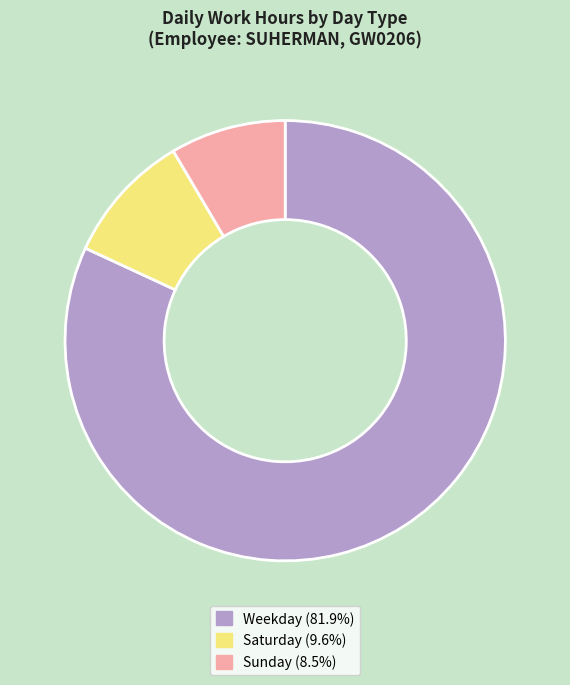

Is there a majority slice in this chart?

Yes